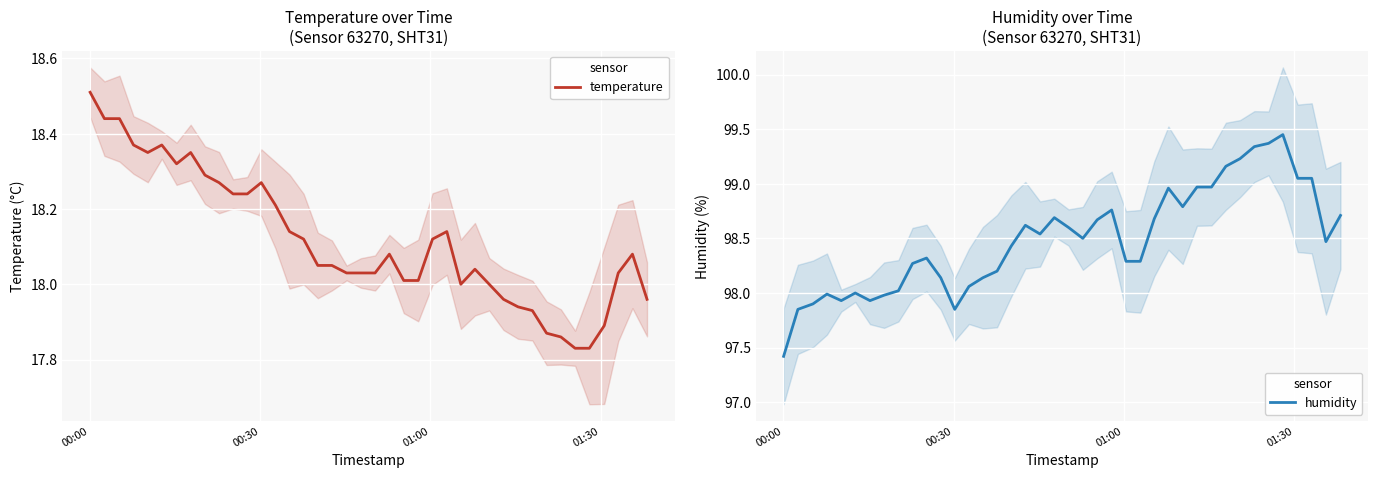

Is the value of humidity at 36 greater than the value of temperature at 01:00?

Yes